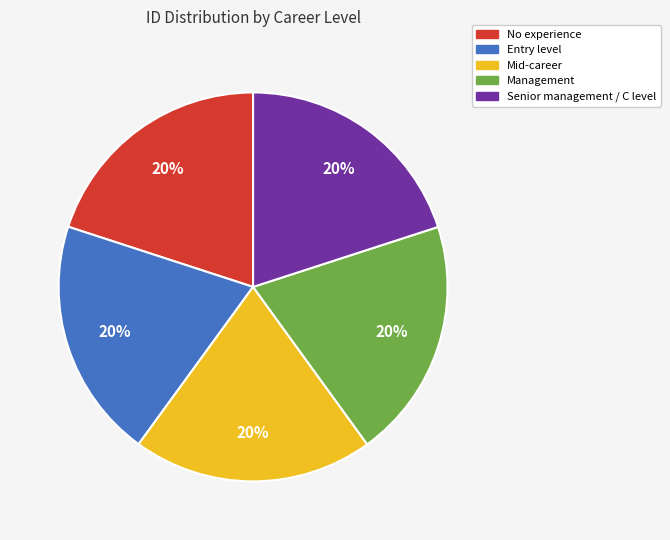

Is it true that Entry level is 20% of the pie?

True